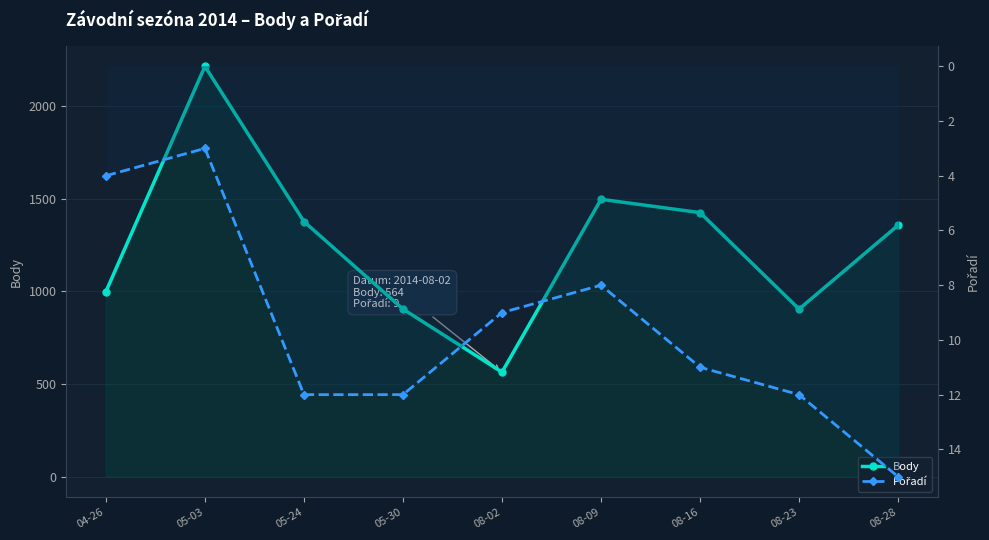

True or false: Pořadí has more than 0 points higher than both neighbors.

False